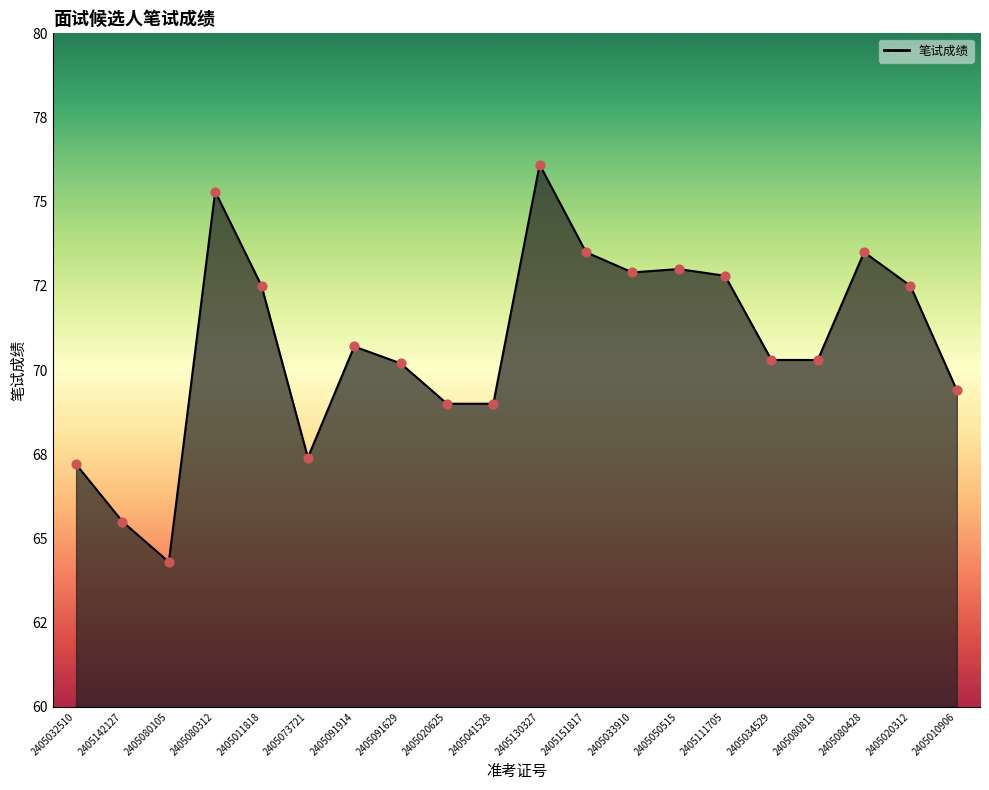

Does the chart have visible grid lines?

No